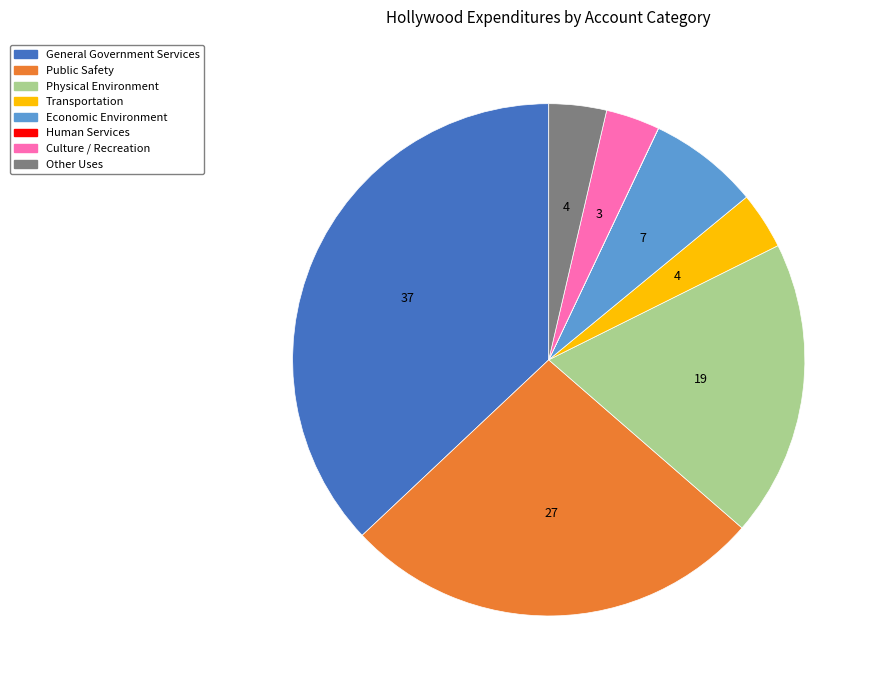

Combined, do Other Uses and Transportation account for over 50%?

No